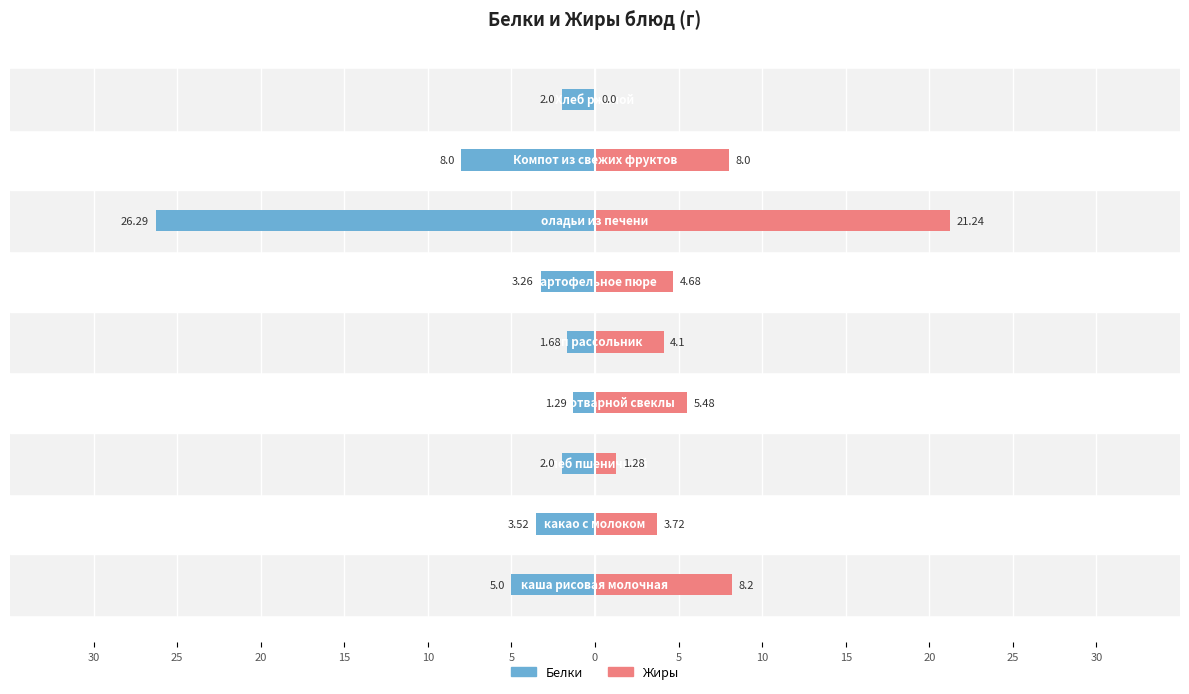

What is the difference between the highest and lowest values at 25?

7.2